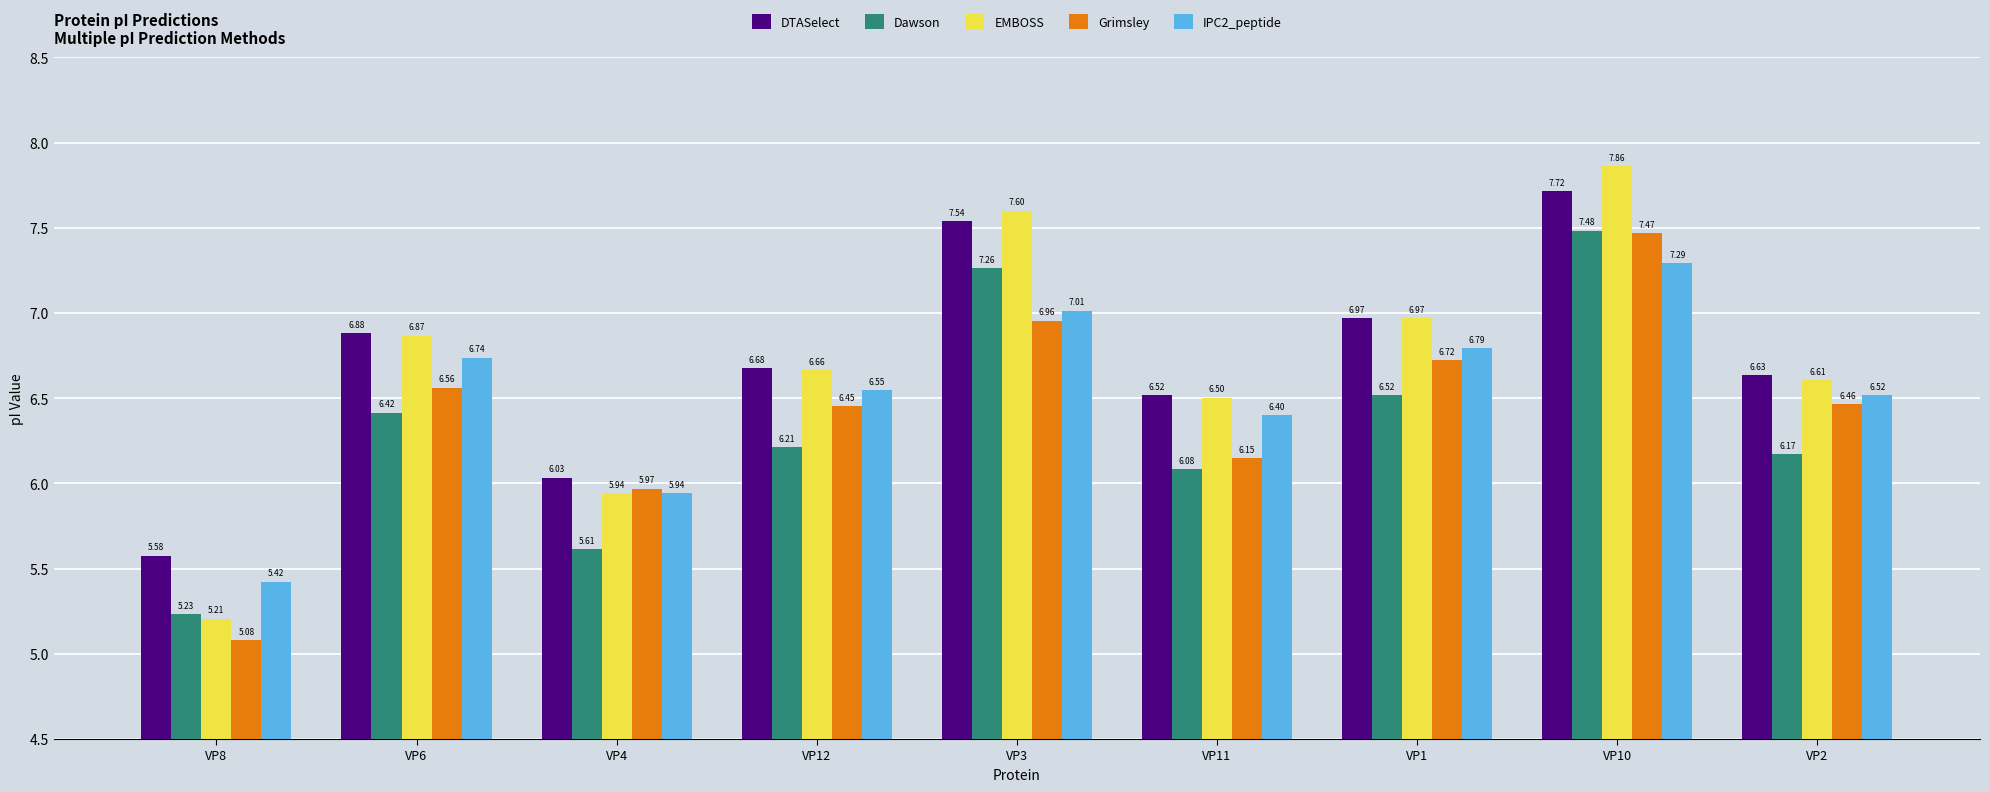

What is the sum of the DTASelect values at VP2 and VP8?

12.2